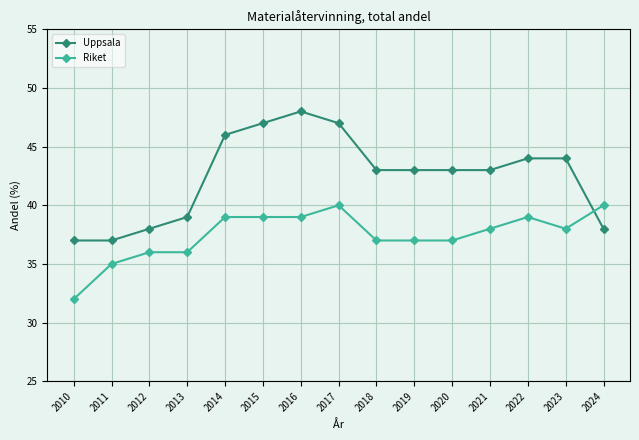

What is the difference between the highest and lowest values at 2014?

7